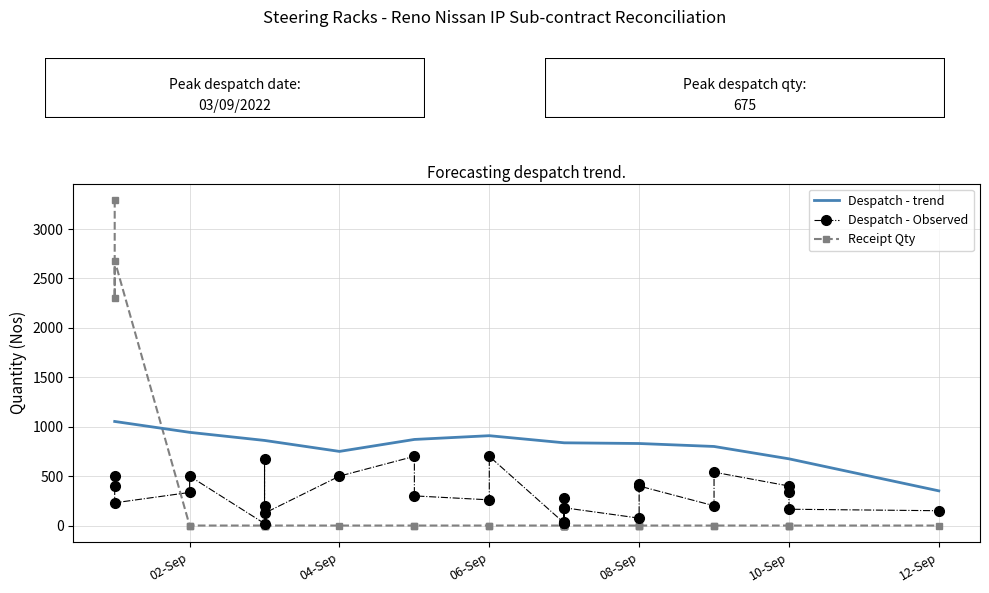

At which label does Despatch - trend reach its minimum?

12-Sep